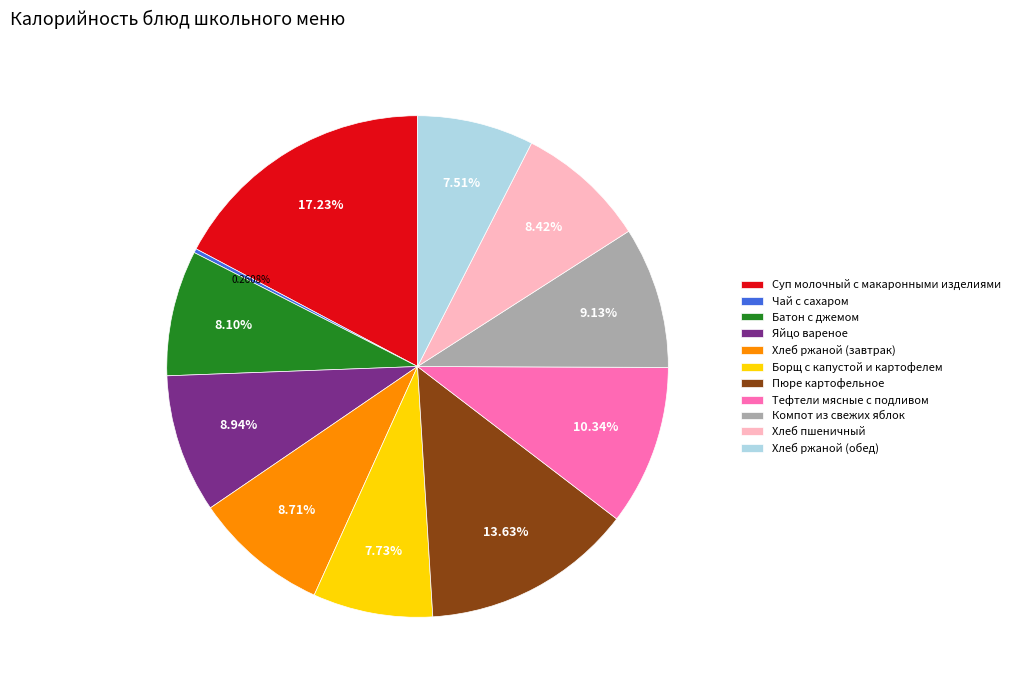

Which slice is the largest?

Суп молочный с макаронными изделиями